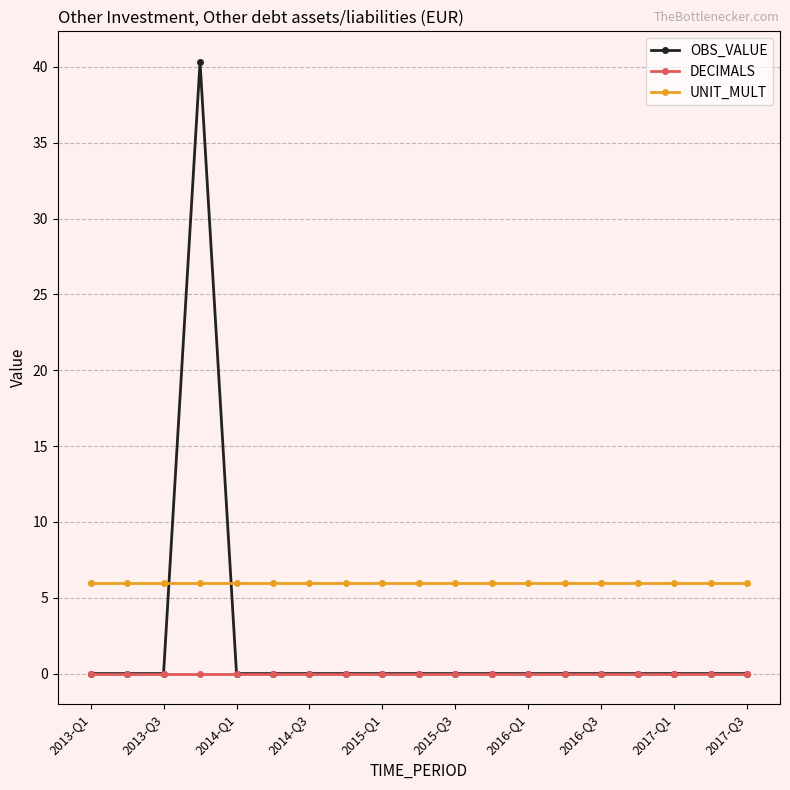

What is the average value of the OBS_VALUE series?

2.1